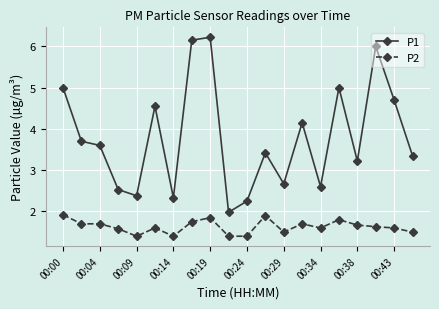

True or false: P1 has more than 0 interior local peaks.

True